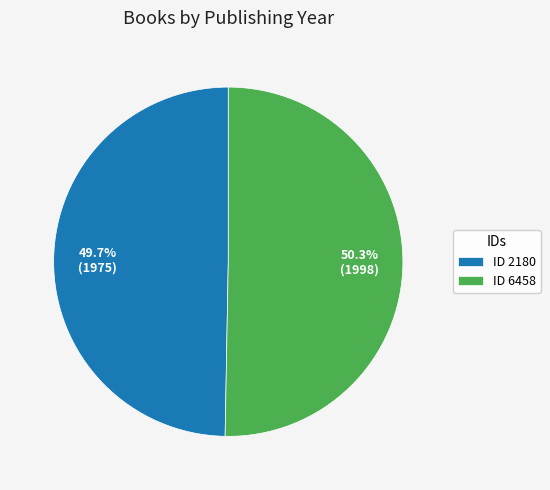

What is the smallest slice in the pie chart?

ID 2180